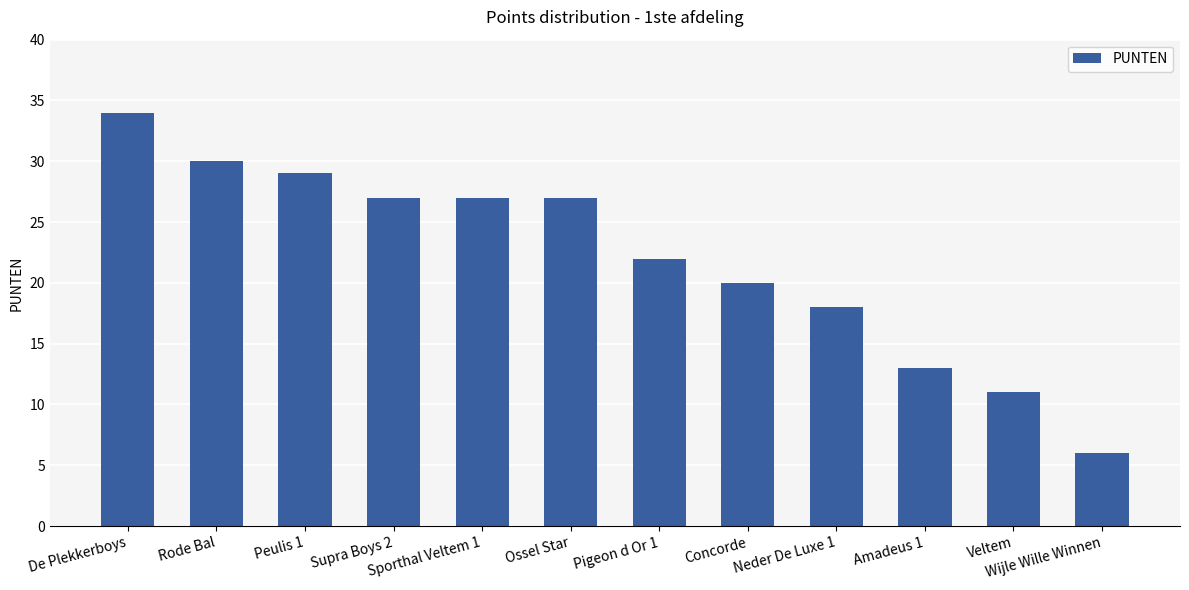

At which category does the chart reach its peak across all series?

De Plekkerboys